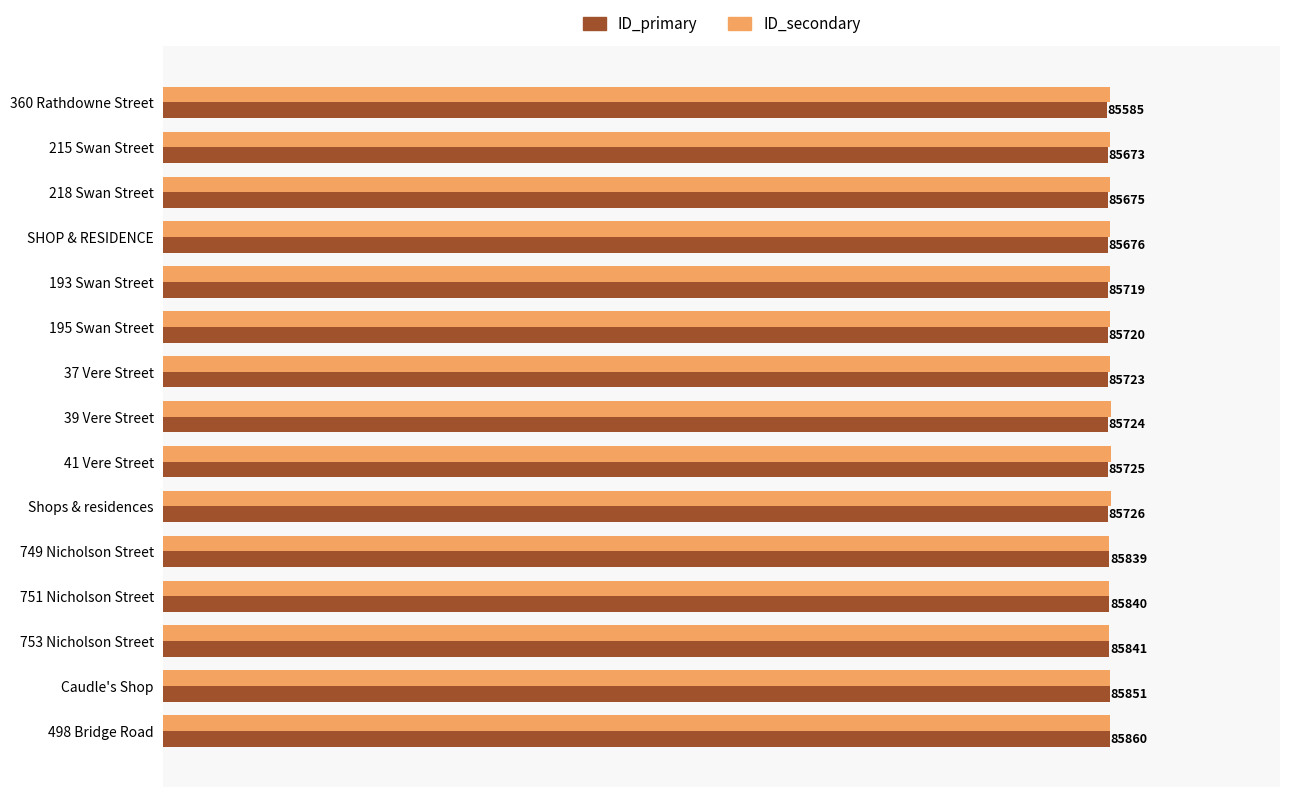

Between 218 Swan Street and 193 Swan Street, which series saw the biggest shift?

ID_primary